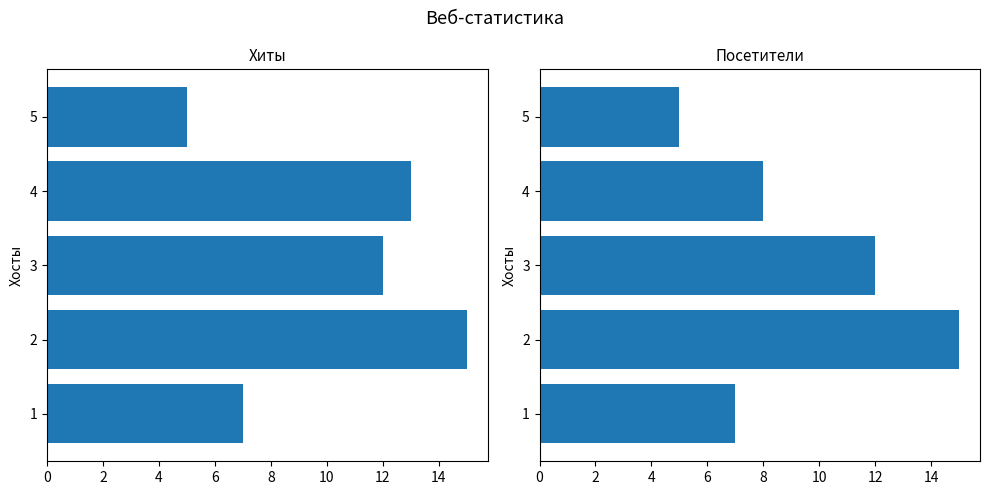

The value of Хиты at 4 is 20. True or false?

False